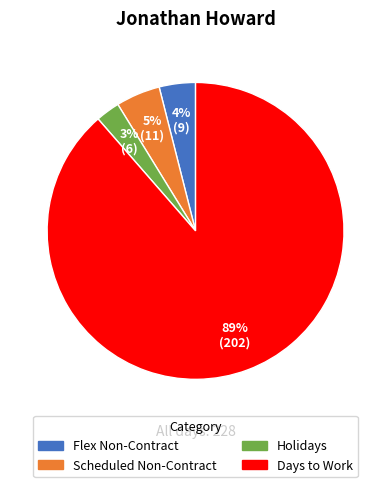

The Flex Non-Contract slice represents 4% of the pie. True or false?

True